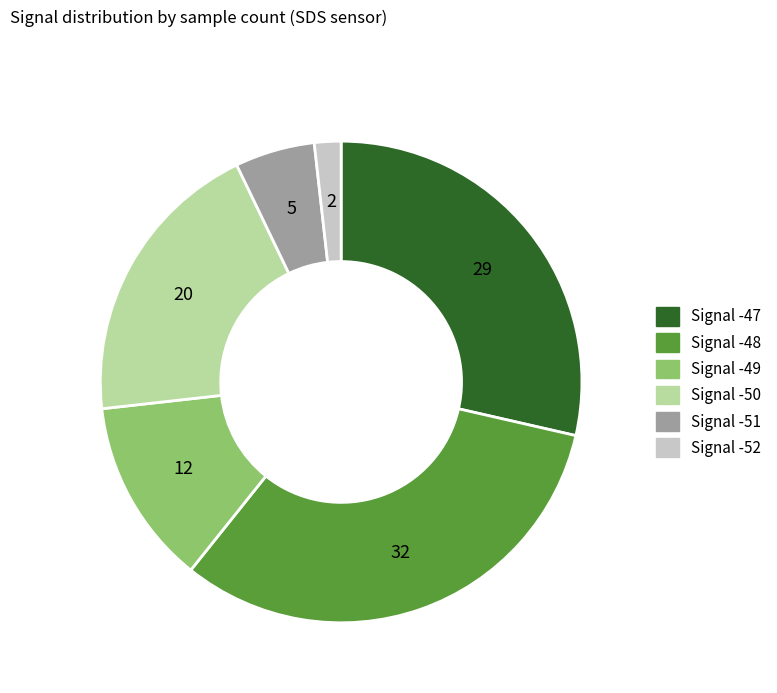

Does Signal -49 account for over 50% of the chart?

No